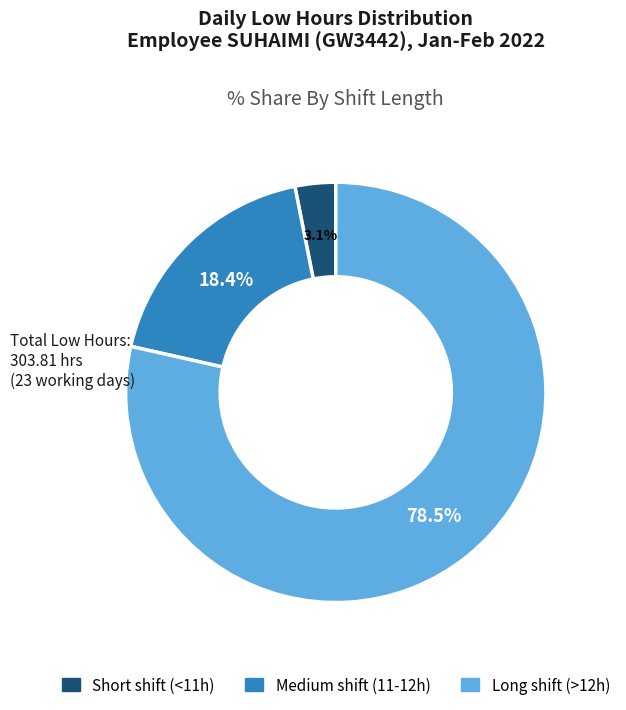

What is the smallest slice in the pie chart?

Short shift (<11h)